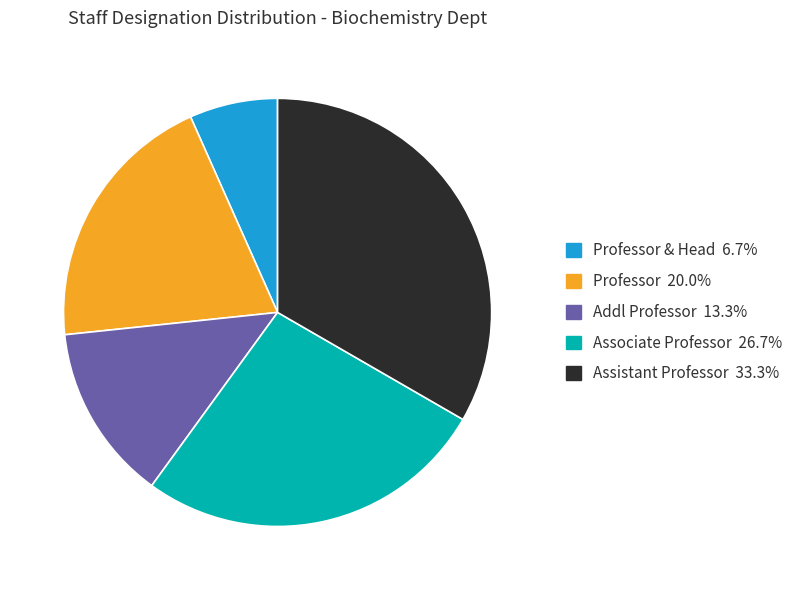

Does any single category account for the majority?

No